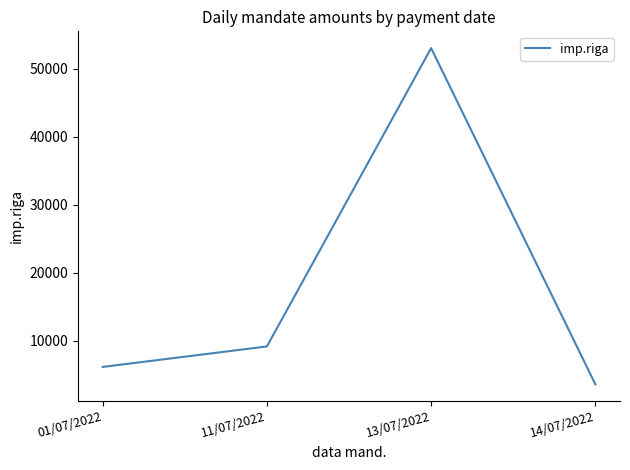

What is the sum of all values?

71917.7